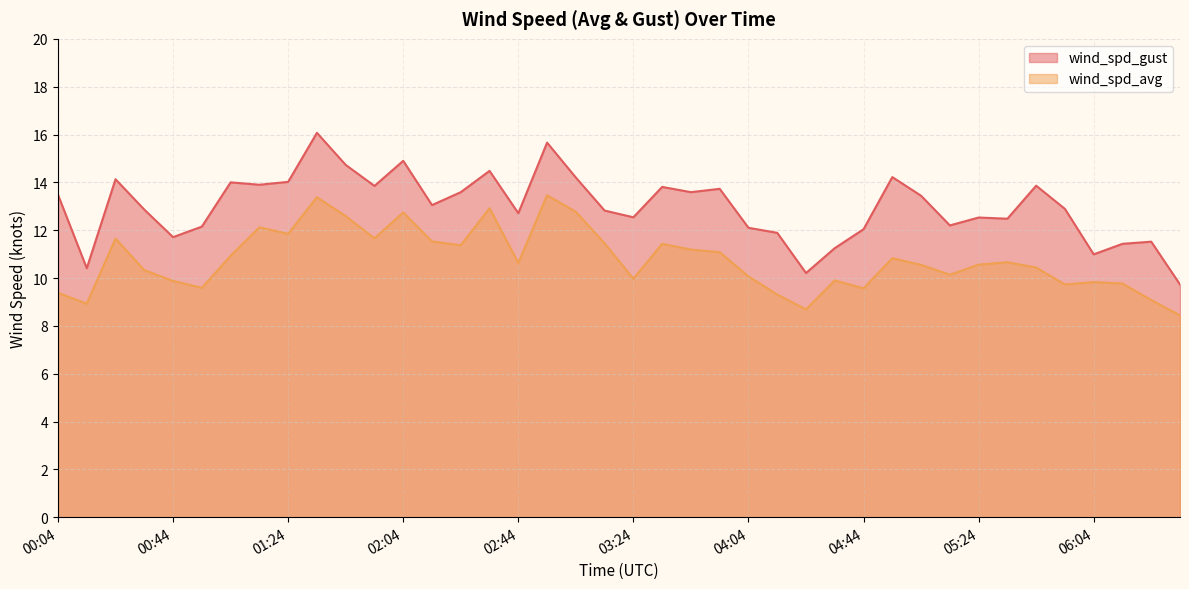

Between 02:14 and 03:54, which series saw the biggest shift?

wind_spd_gust